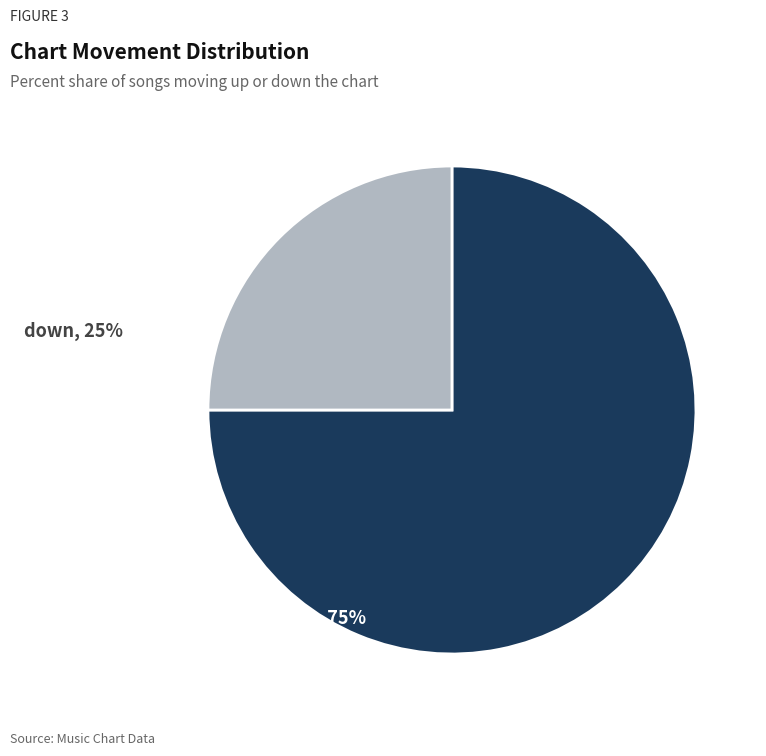

Which slice is the smallest?

down